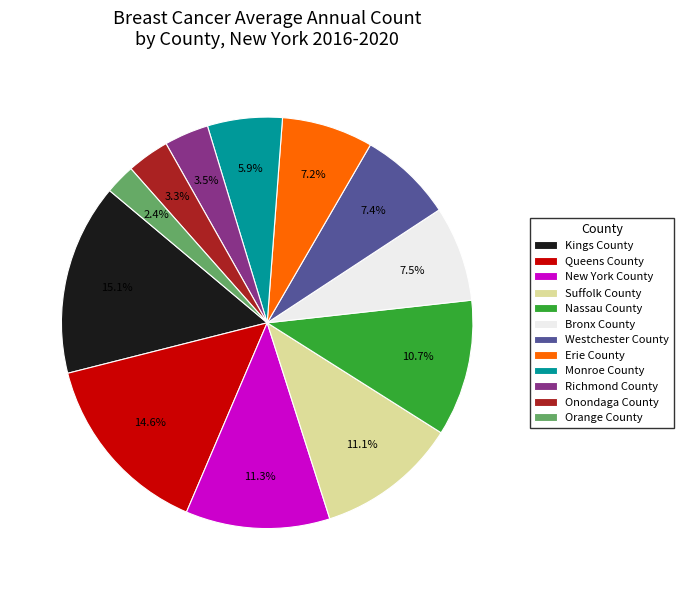

Does any single category account for the majority?

No